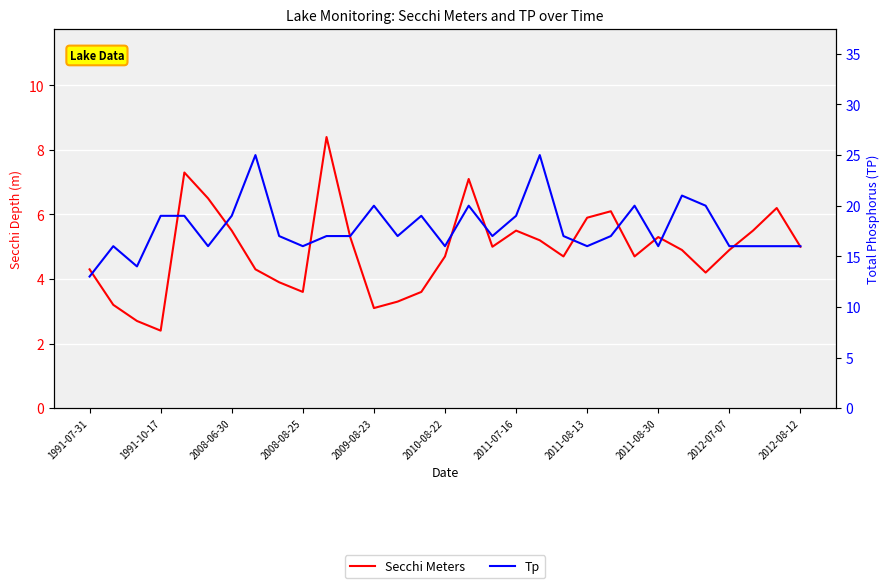

The Secchi Meters series shows 4.3 at 2008-06-30. True or false?

False